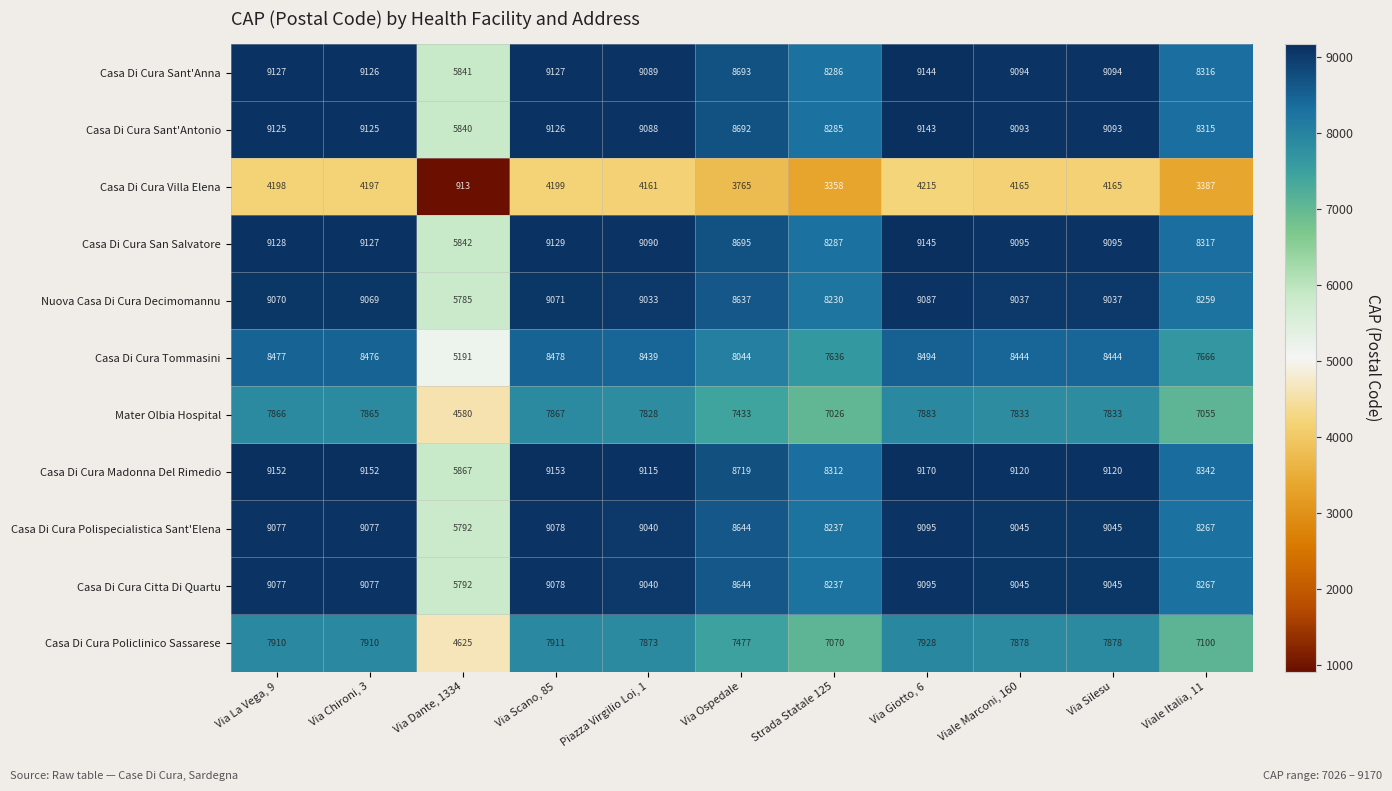

Which category has the highest value across all series?

Via Giotto, 6